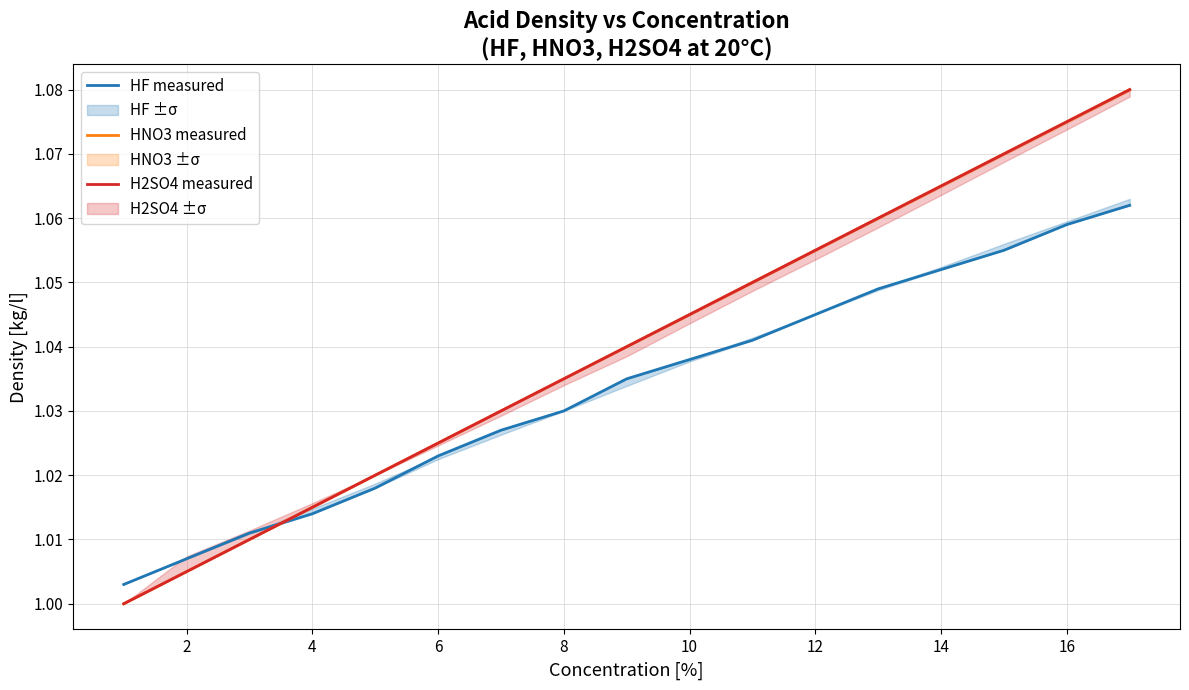

Which series has the largest range (max minus min)?

HNO3 measured